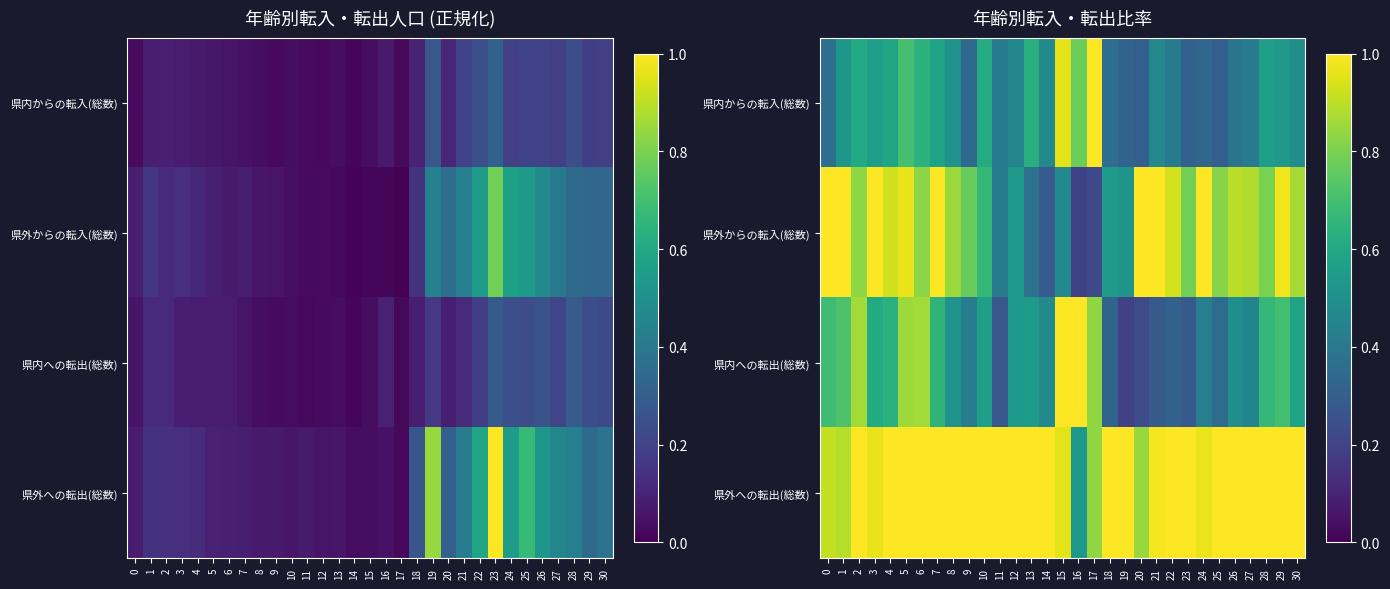

Rank the categories by 県内への転出(総数) value from highest to lowest.

15, 16, 2, 6, 5, 17, 1, 29, 0, 28, 7, 4, 3, 30, 10, 13, 12, 8, 26, 14, 27, 24, 9, 25, 18, 22, 21, 23, 11, 20, 19